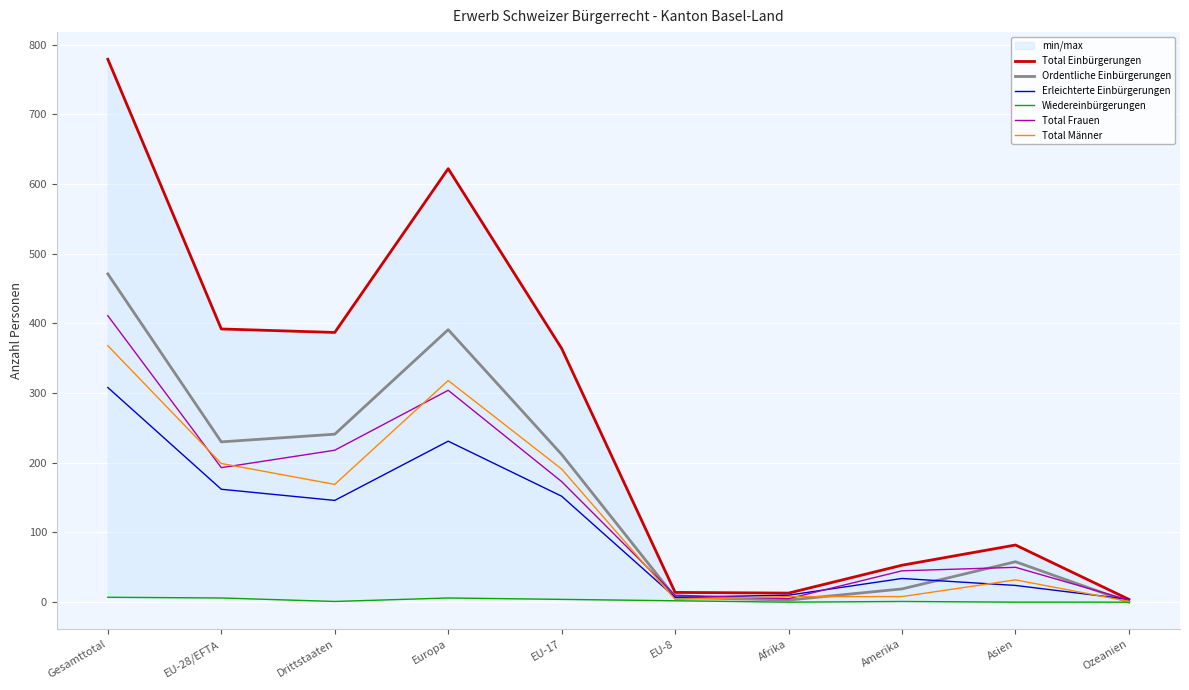

What is the label of the 8th point from the left?

Amerika